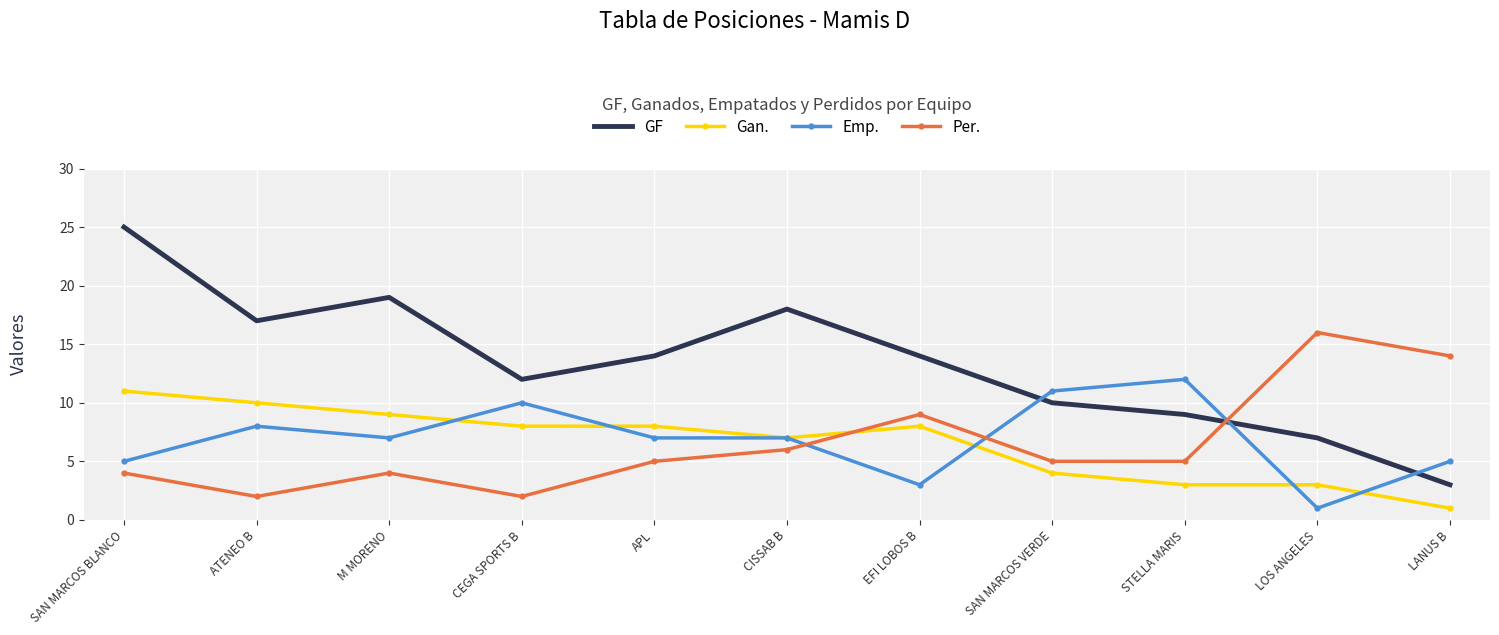

Reading left to right, list all the values displayed in this chart.

GF: 25	17	19	12	14	18	14	10	9	7	3
Gan.: 11	10	9	8	8	7	8	4	3	3	1
Emp.: 5	8	7	10	7	7	3	11	12	1	5
Per.: 4	2	4	2	5	6	9	5	5	16	14